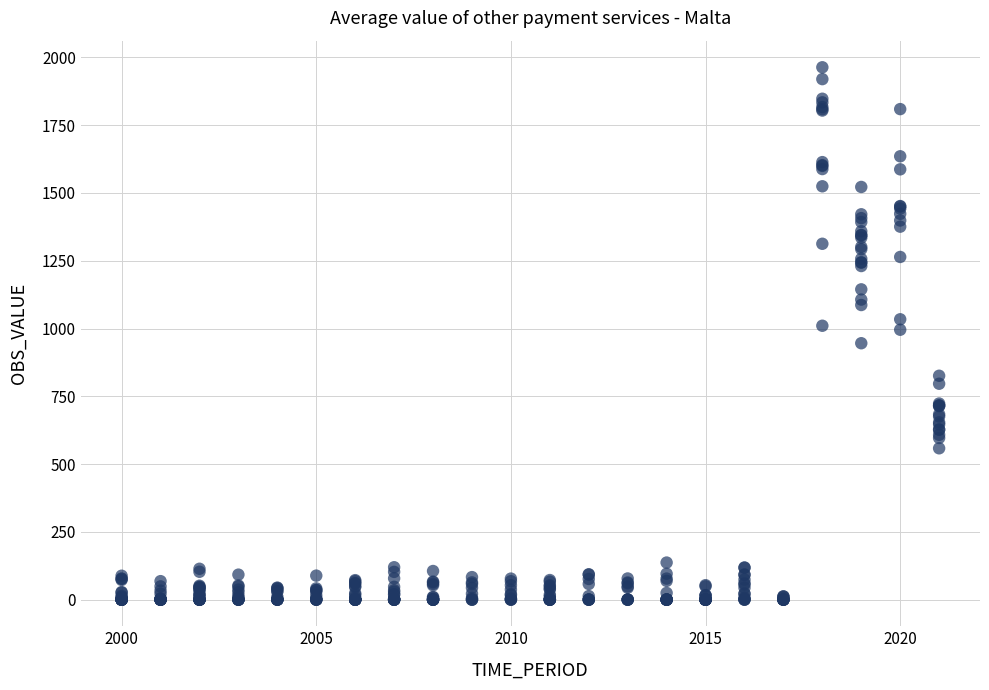

What is the range of X values (max minus min)?

21.0